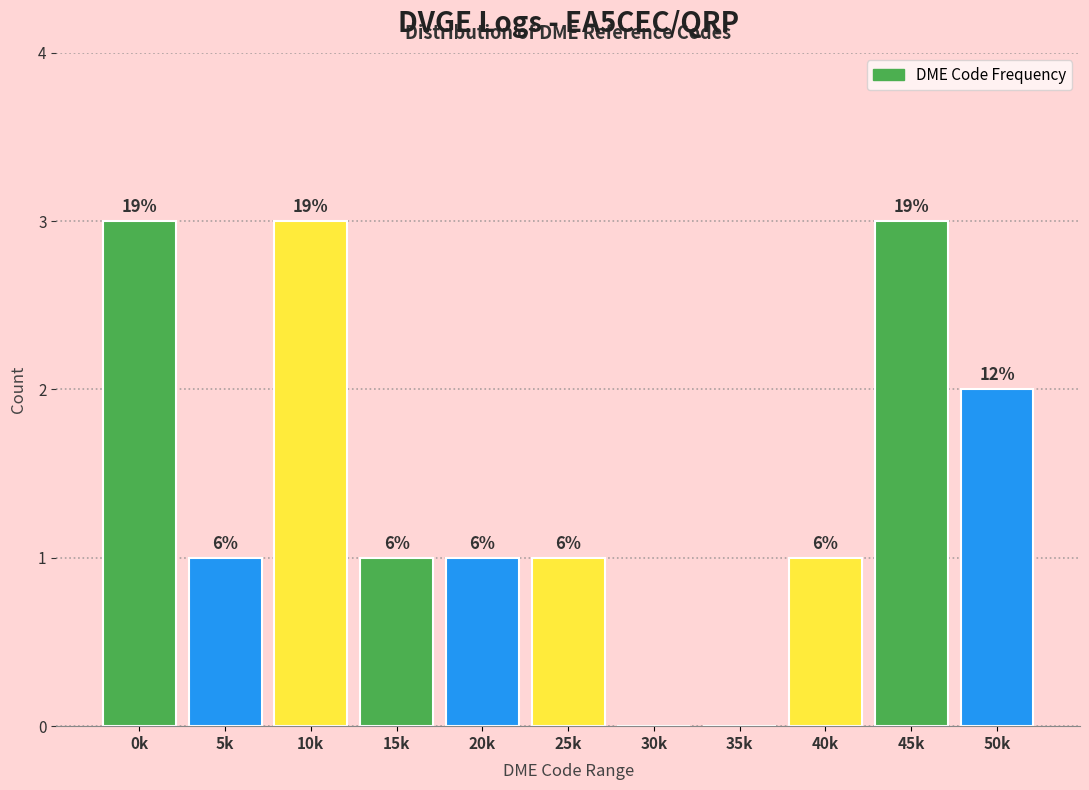

Are the bars horizontal?

No